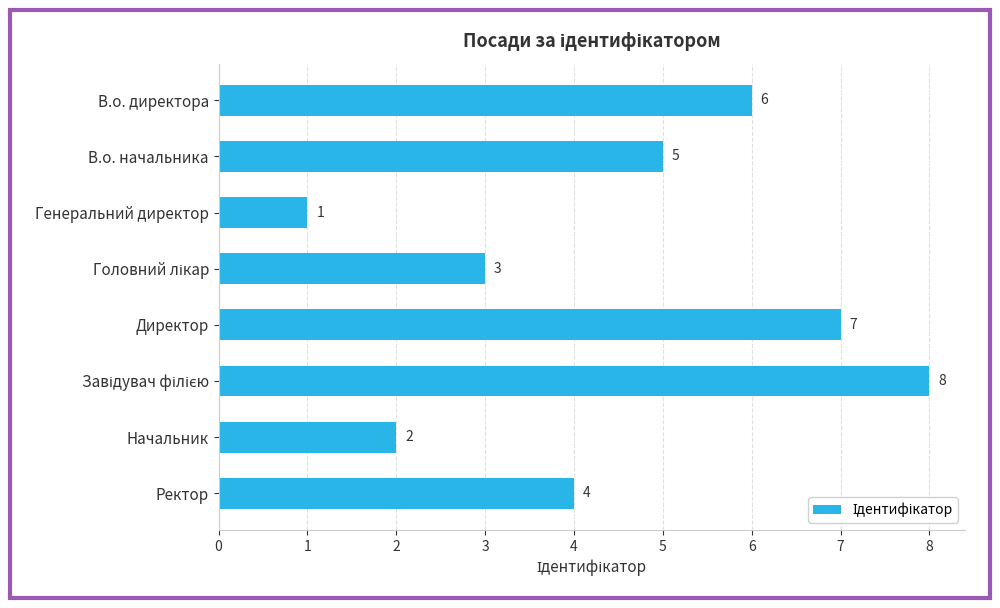

Count the number of data series in this chart.

1